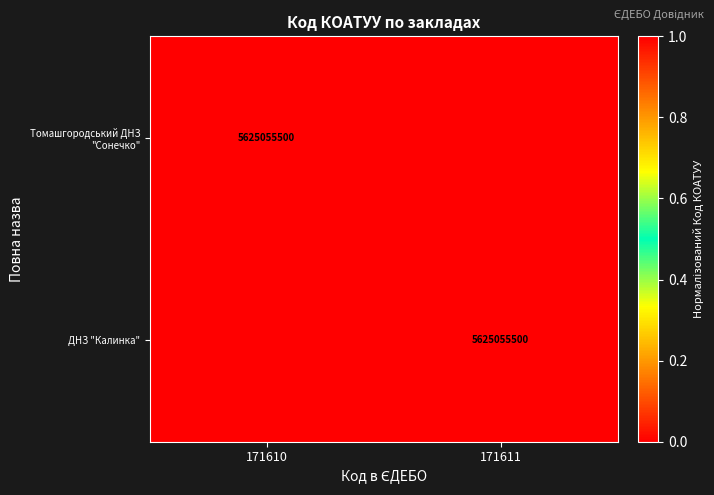

The value of ДНЗ "Калинка" at 171611 is 8977939180. True or false?

False